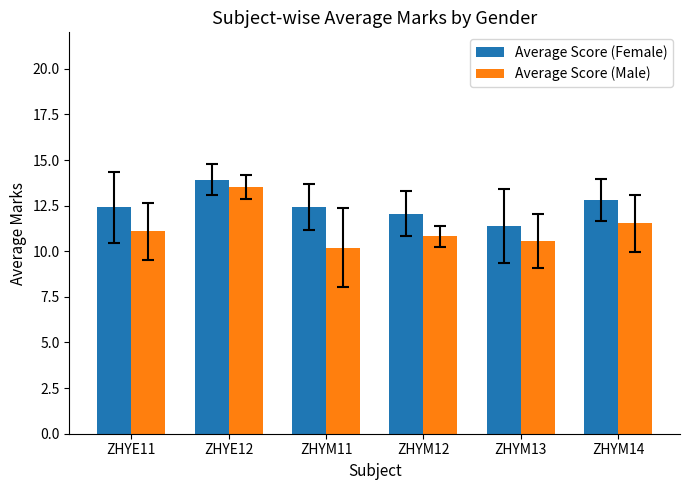

Which series has the widest spread of values?

Average Score (Male)